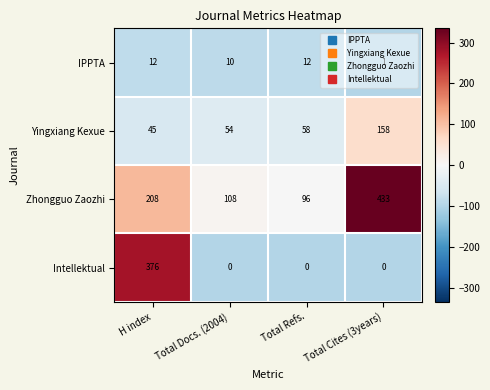

At which label is Zhongguo Zaozhi closest to 264?

H index